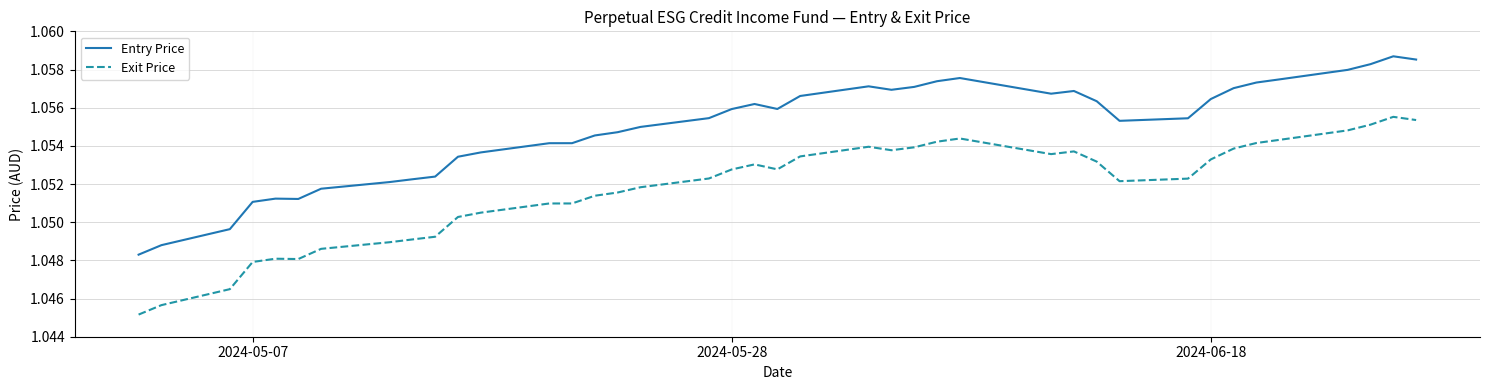

Which series has the widest spread of values?

Entry Price